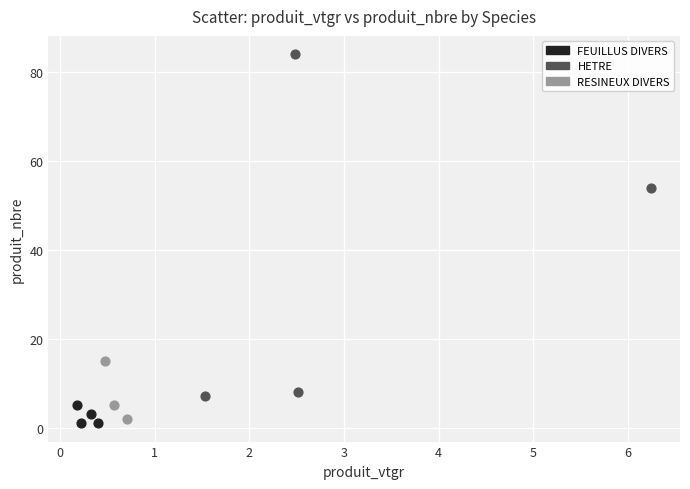

Which series has the widest spread of Y values?

HETRE